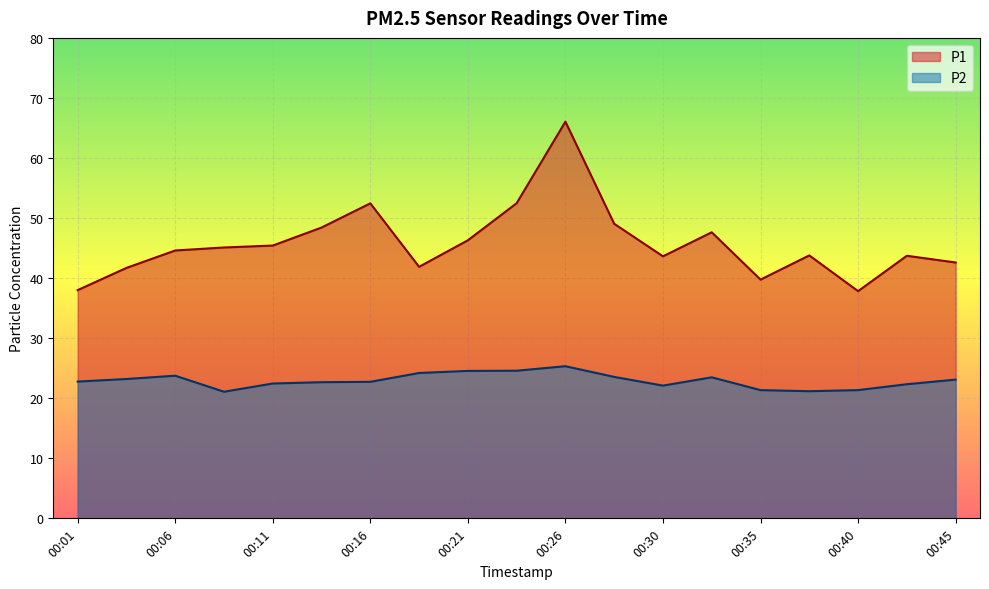

Where does the P1 series first go above 44?

00:06